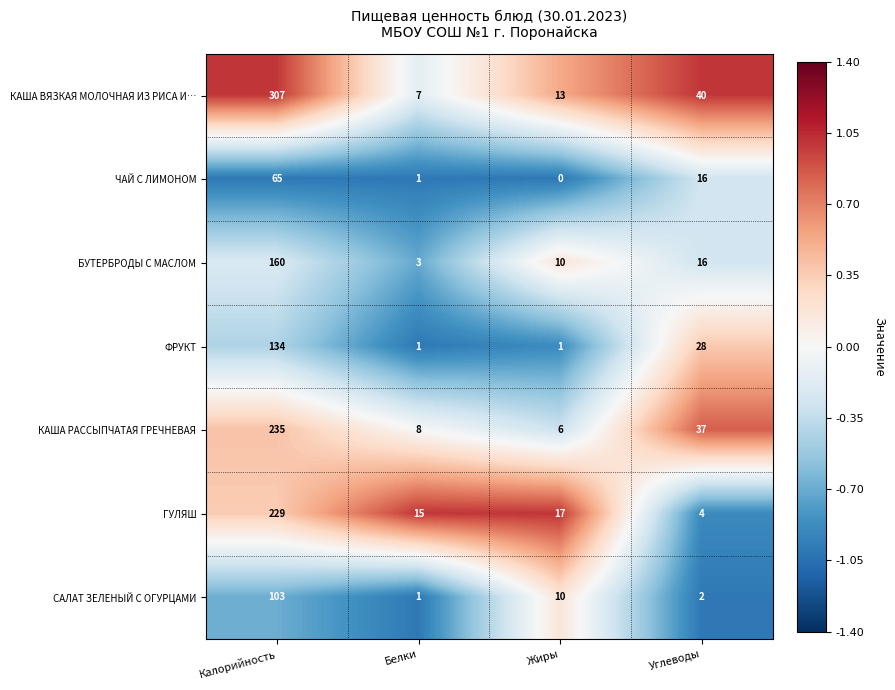

List the series in order of their peak value, highest first.

КАША ВЯЗКАЯ МОЛОЧНАЯ ИЗ РИСА И…, КАША РАССЫПЧАТАЯ ГРЕЧНЕВАЯ, ГУЛЯШ, БУТЕРБРОДЫ С МАСЛОМ, ФРУКТ, САЛАТ ЗЕЛЕНЫЙ С ОГУРЦАМИ, ЧАЙ С ЛИМОНОМ